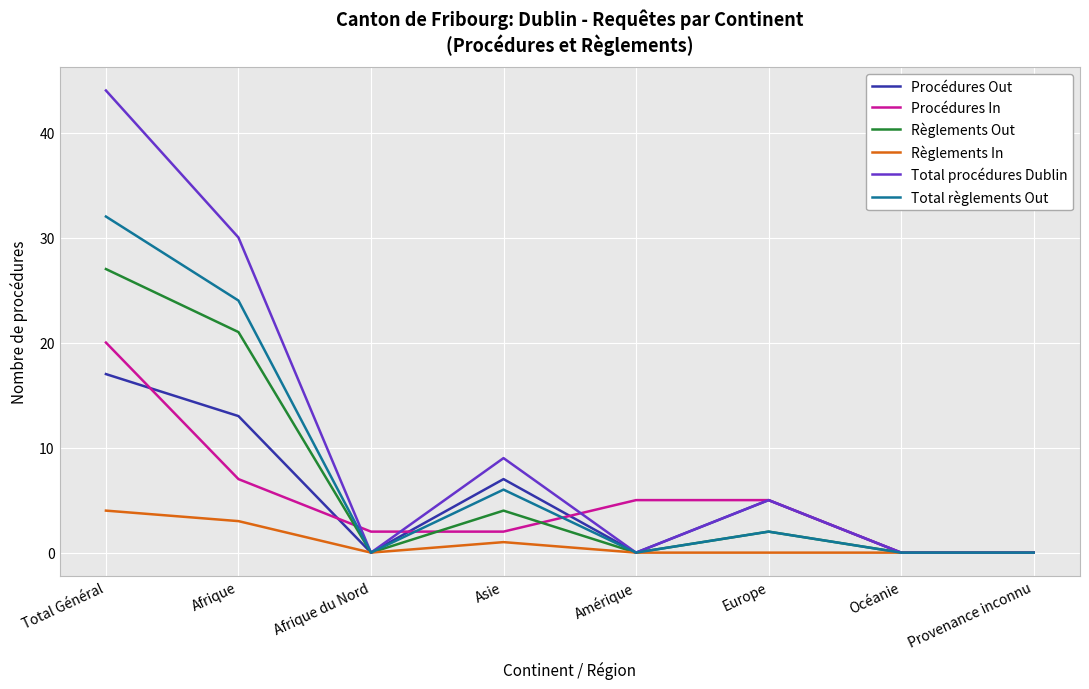

At which category is the sum across all series the highest?

Total Général